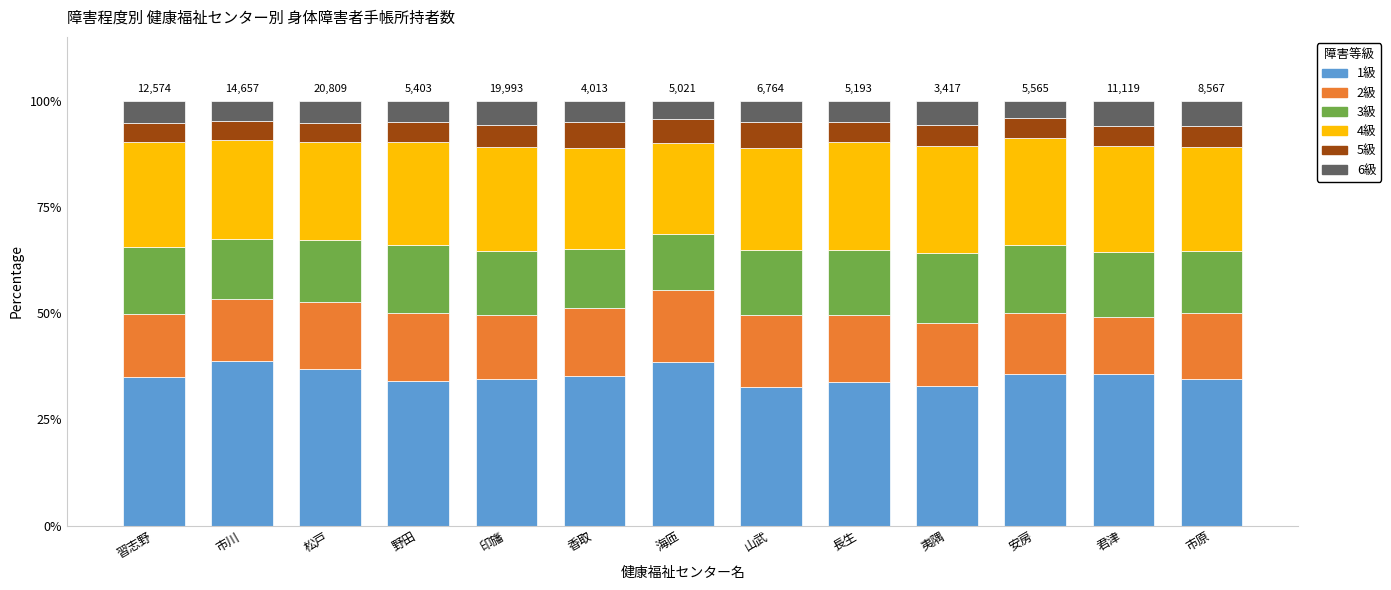

Is it true that 1級 equals 33.7 at 長生?

True